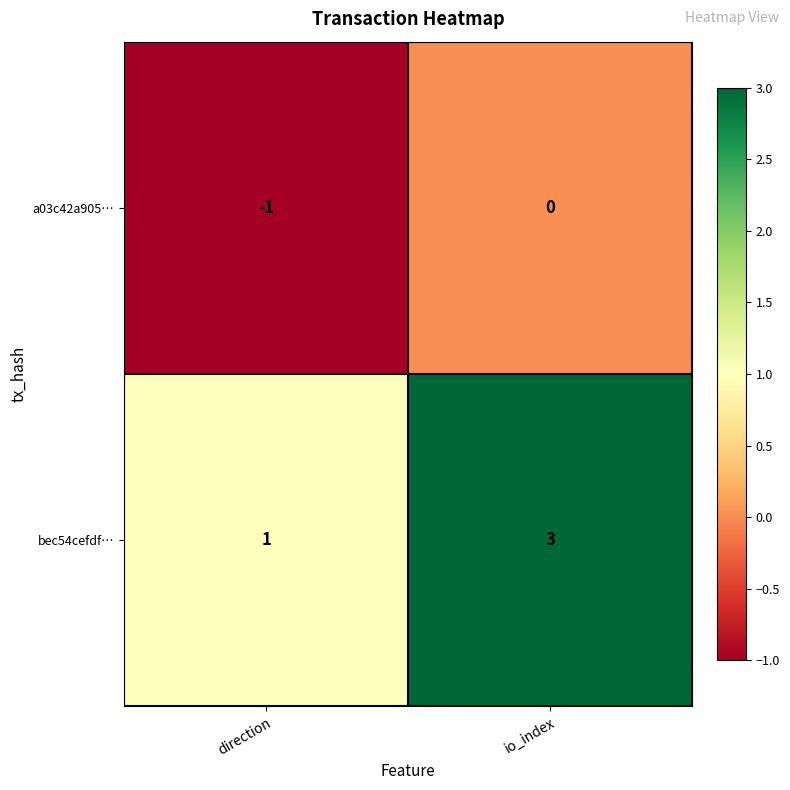

Reading left to right, transcribe all the data shown in this chart.

a03c42a905…: -1	0
bec54cefdf…: 1	3